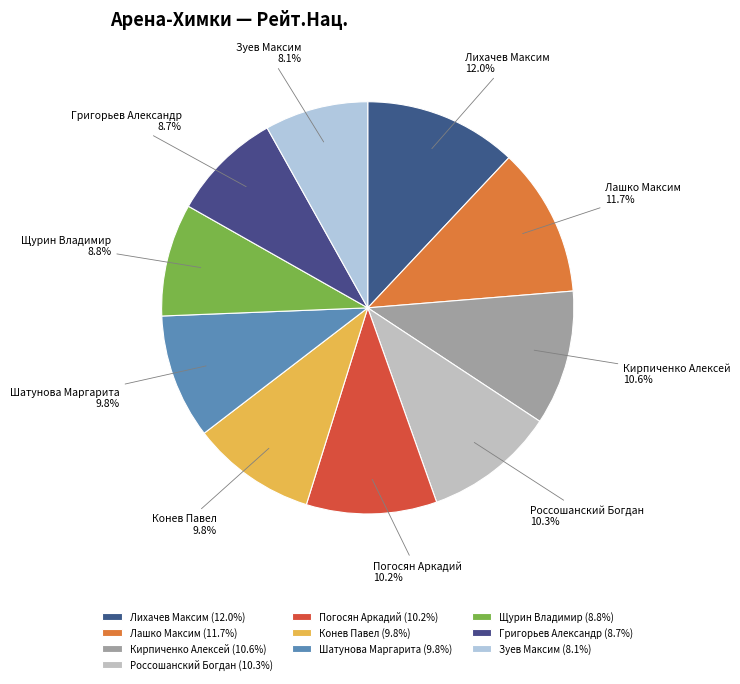

What percentage is the Лашко Максим slice, to the nearest percent?

12%